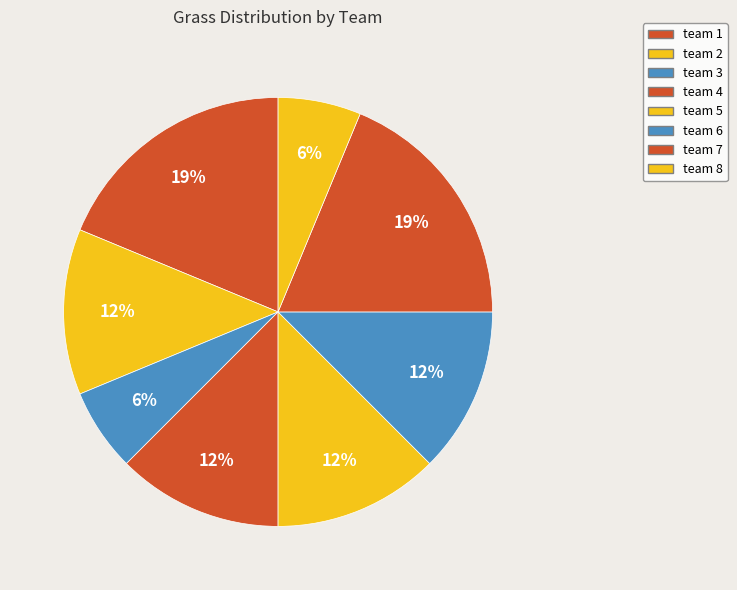

True or false: team 6 accounts for 26% of the total.

False